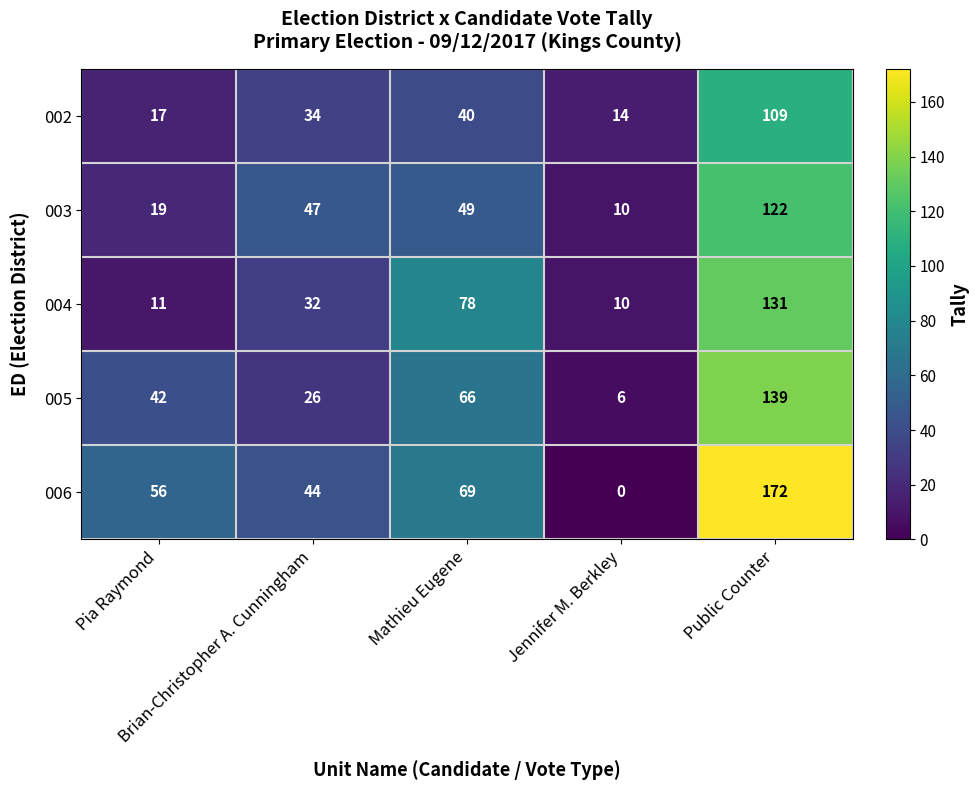

Which series has the widest spread of values?

006